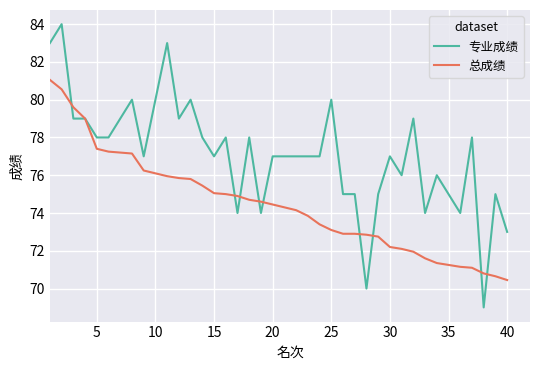

List the series in order of their peak value, highest first.

专业成绩, 总成绩